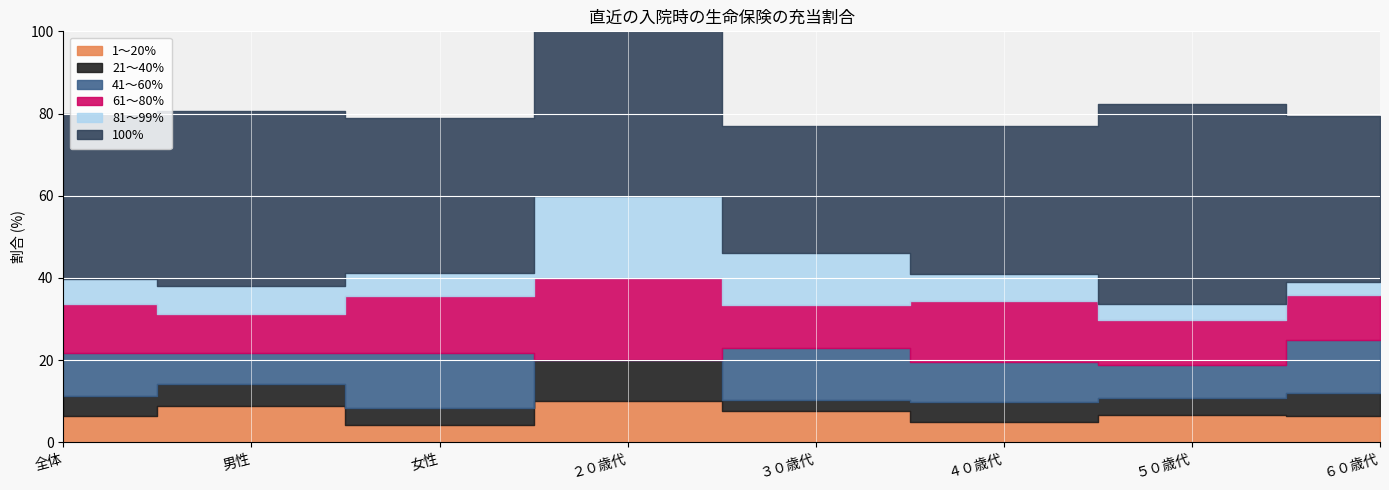

What are all the series names shown in the legend?

1～20%, 21～40%, 41～60%, 61～80%, 81～99%, 100%